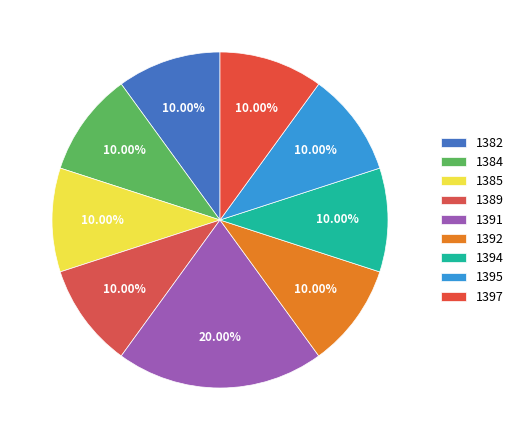

True or false: 1384 accounts for 15% of the total.

False